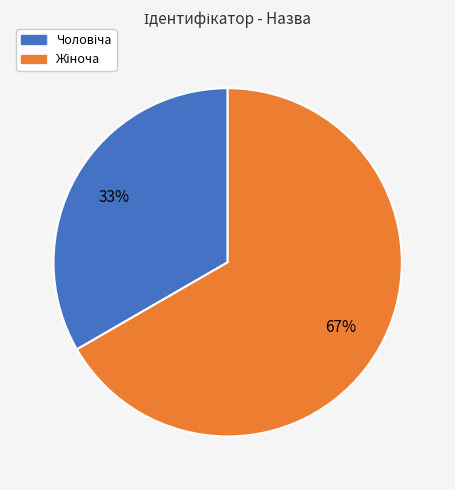

Does any single category account for the majority?

Yes